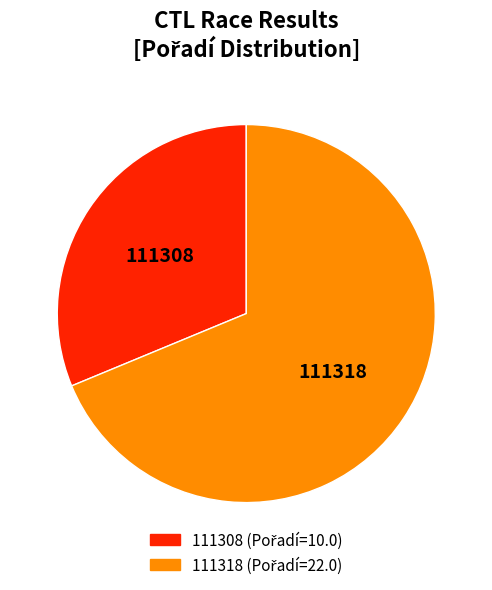

What is the majority slice?

111318